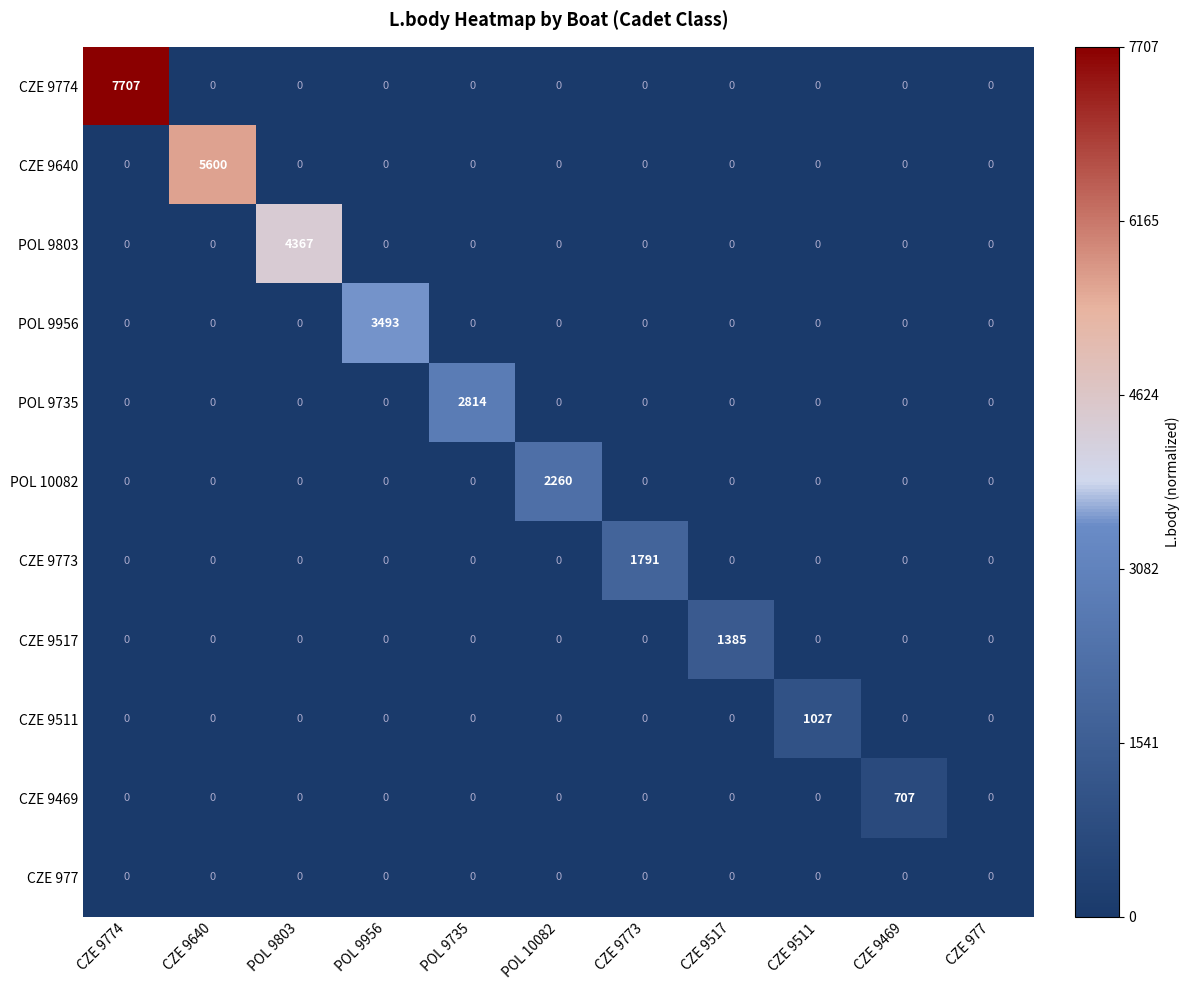

Which series has the largest range (max minus min)?

CZE 9774